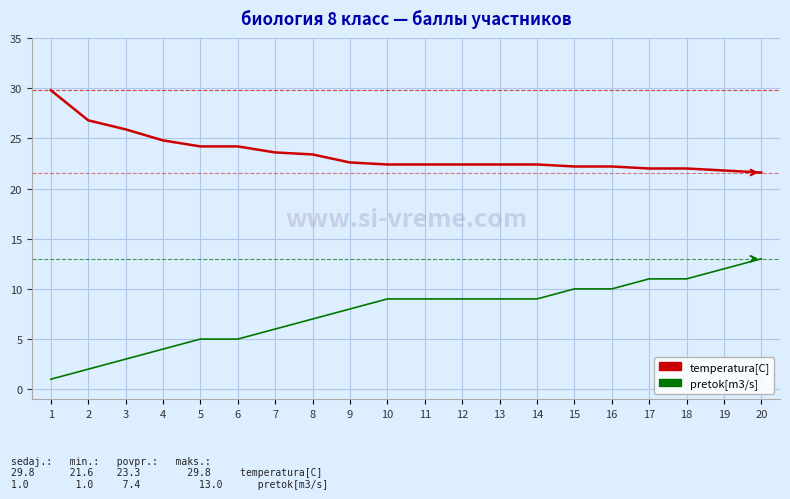

How many categories are shown in the chart?

20